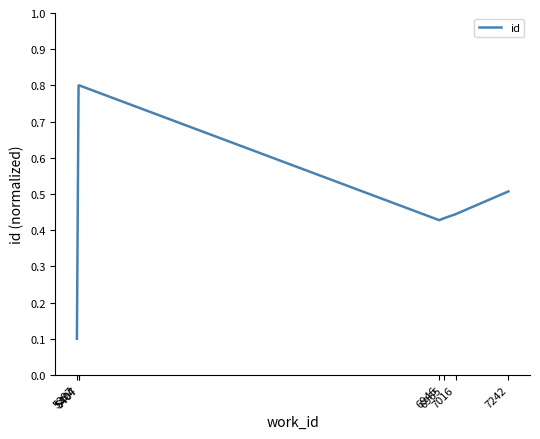

True or false: the data has more than 0 interior local peaks.

True